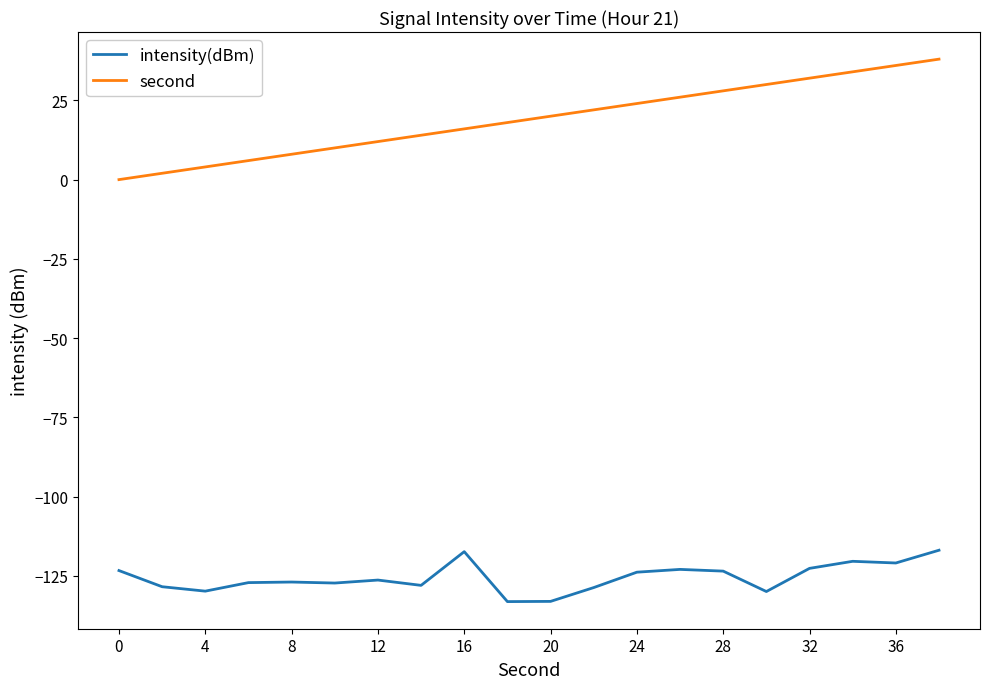

List the series in order of their overall mean, highest first.

second, intensity(dBm)